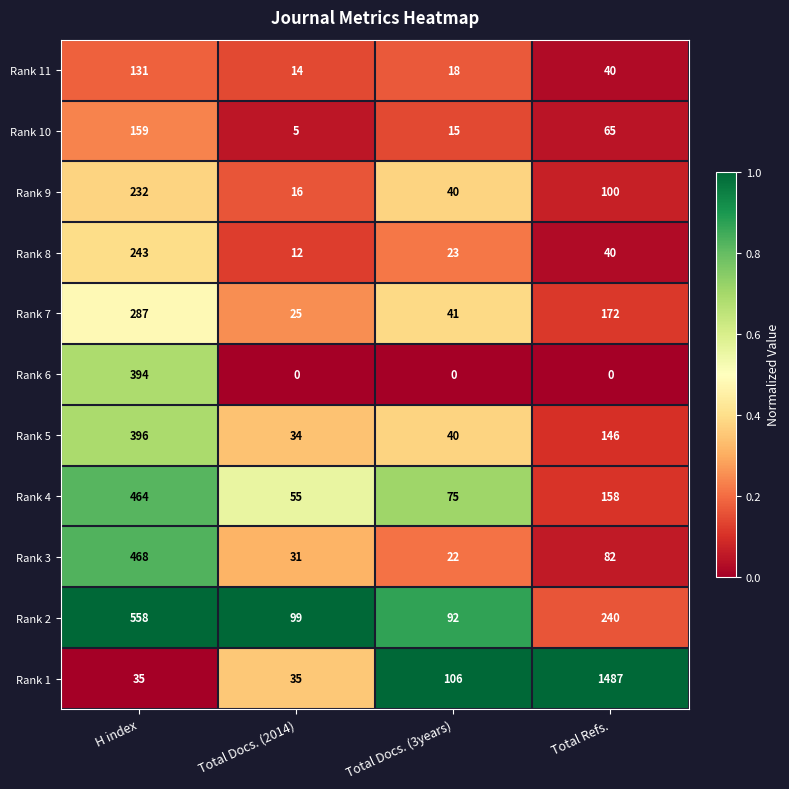

The Rank 2 series shows 838 at H index. True or false?

False